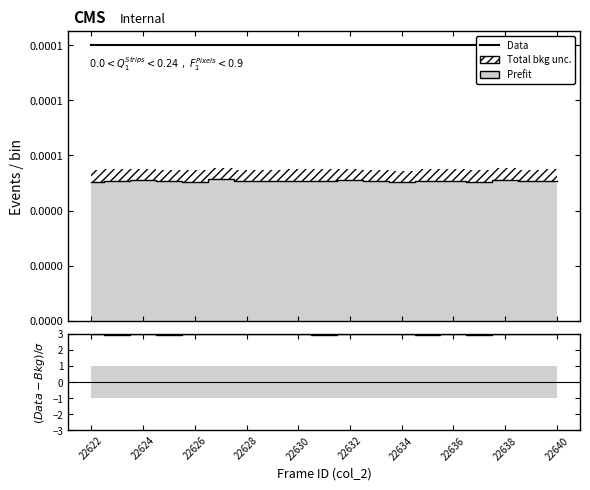

The value of (Data-Bkg)/σ at 22632 is 3.0. True or false?

True